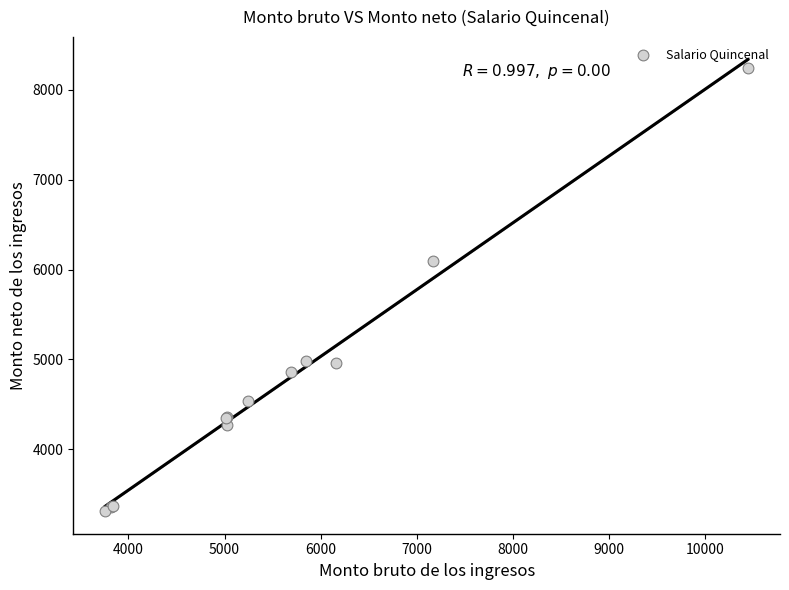

What Y value in the scatter plot is closest to 5777?

6097.1